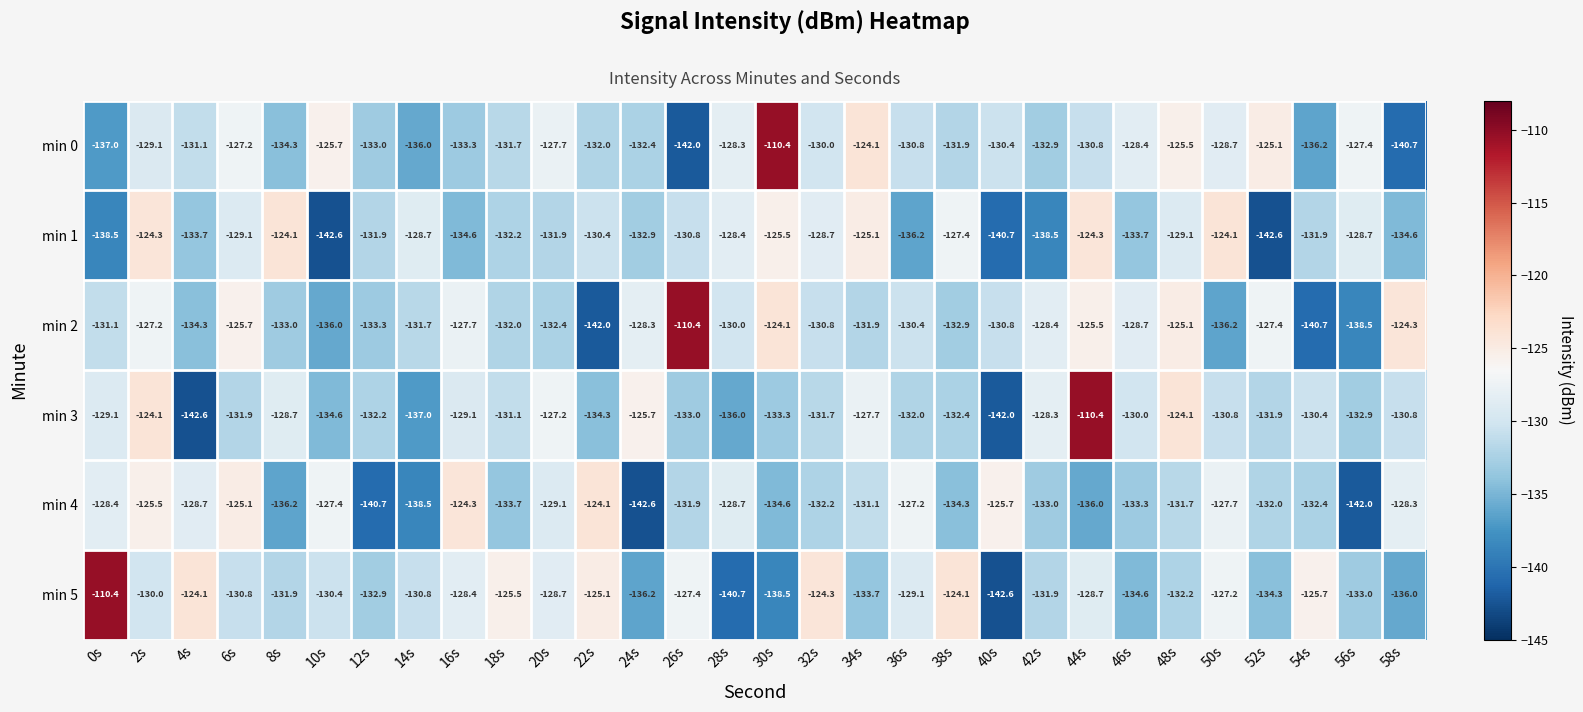

Is it true that min 4 equals -125.1 at 6s?

True